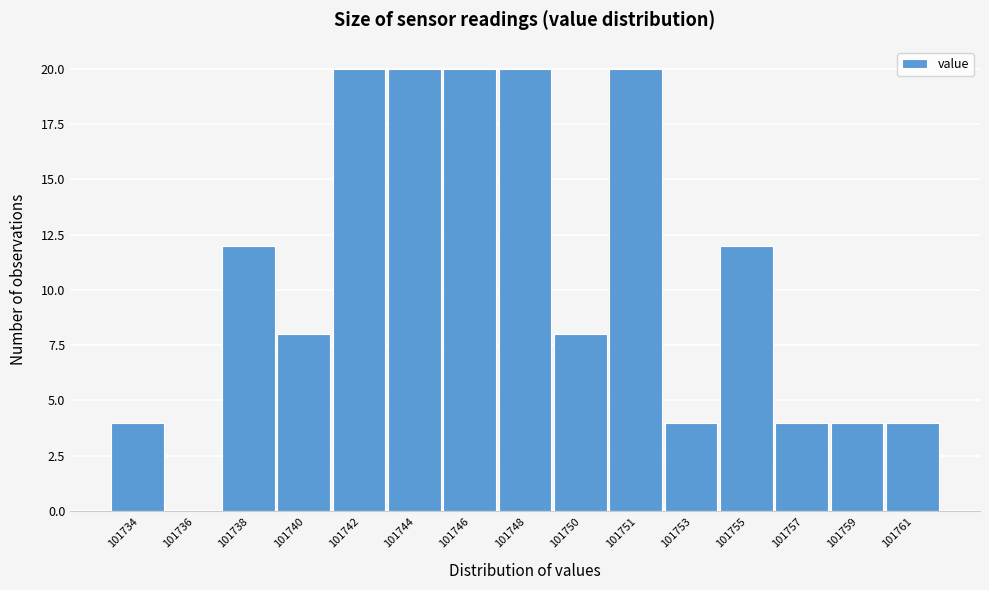

Reading left to right, extract all data points from this chart.

101734=4	101736=0	101738=12	101740=8	101742=20	101744=20	101746=20	101748=20	101750=8	101751=20	101753=4	101755=12	101757=4	101759=4	101761=4